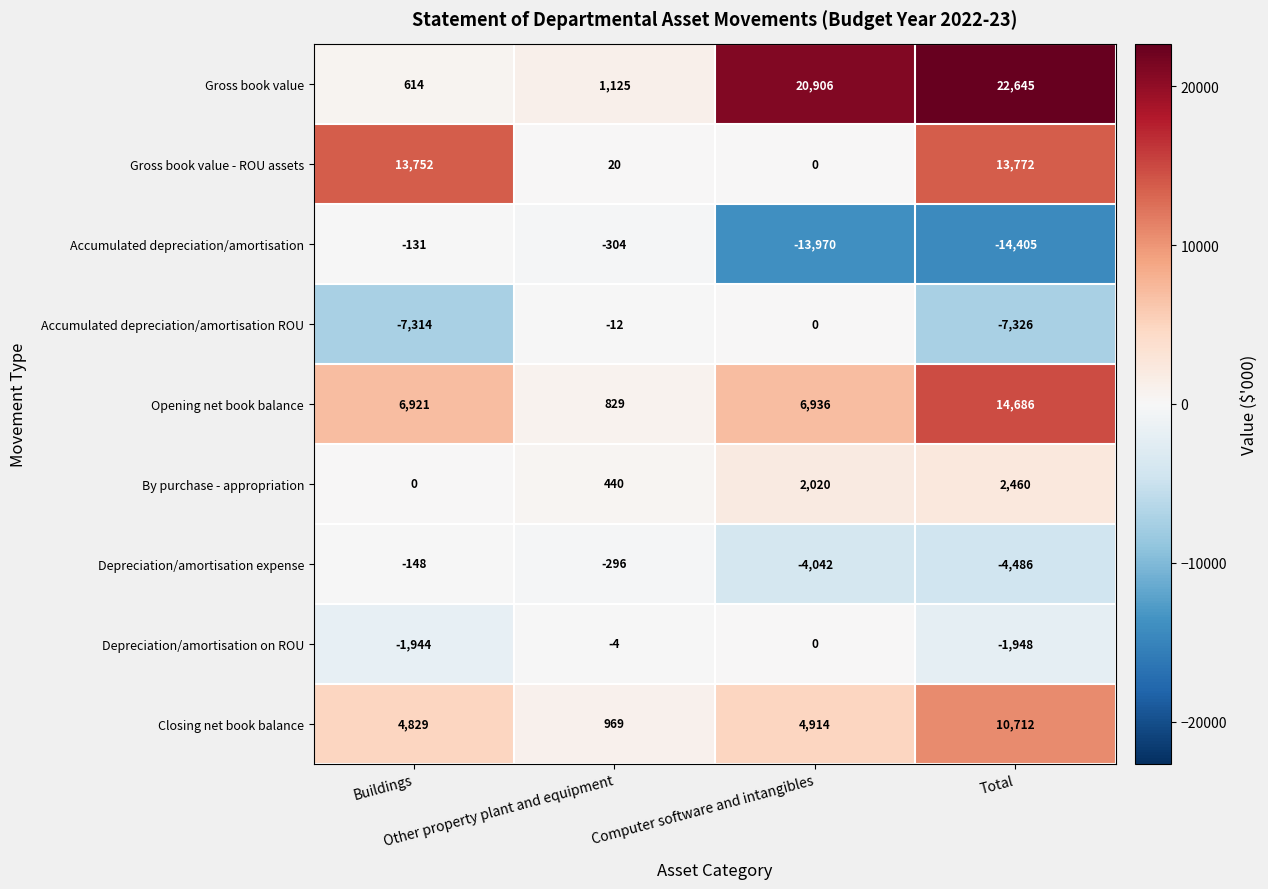

Which series has the largest total across all categories?

Gross book value